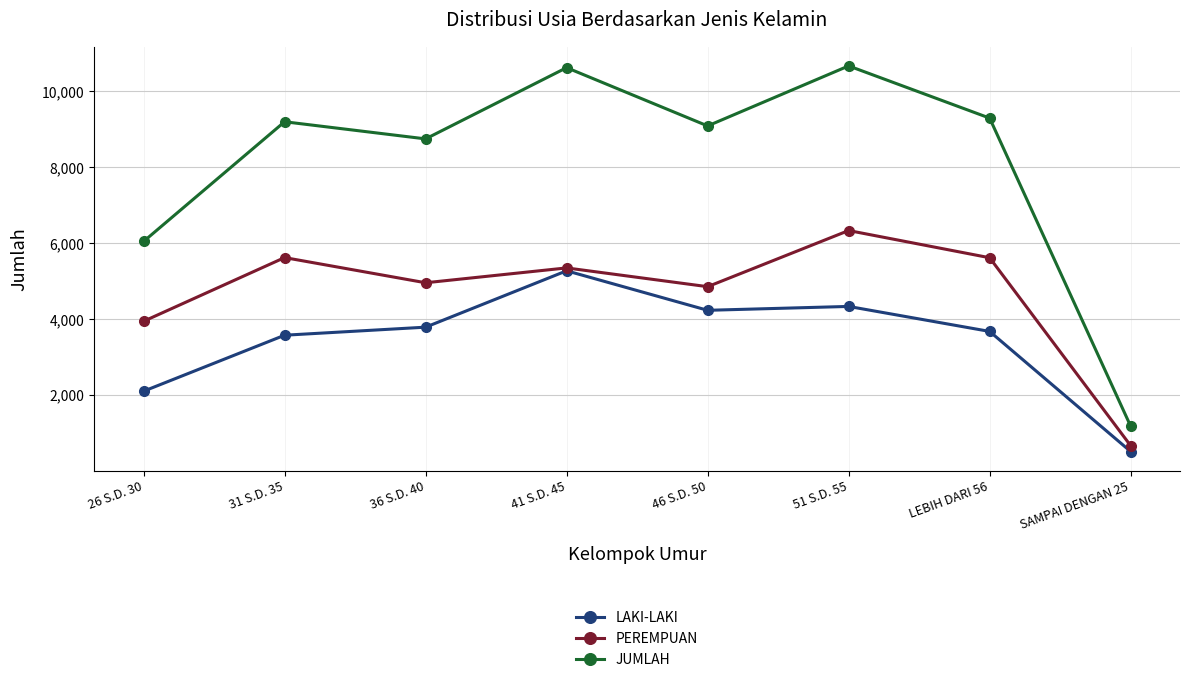

What is the sum of the PEREMPUAN values at 36 S.D. 40 and 26 S.D. 30?

8900